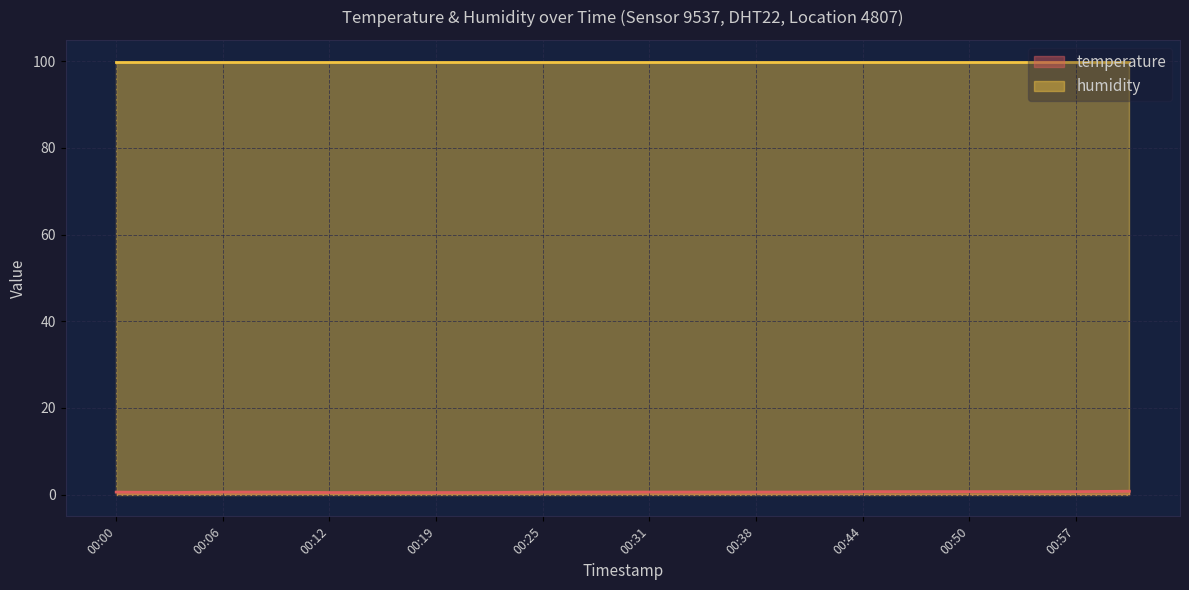

Is it true that the value at 00:25 is 0.6?

True